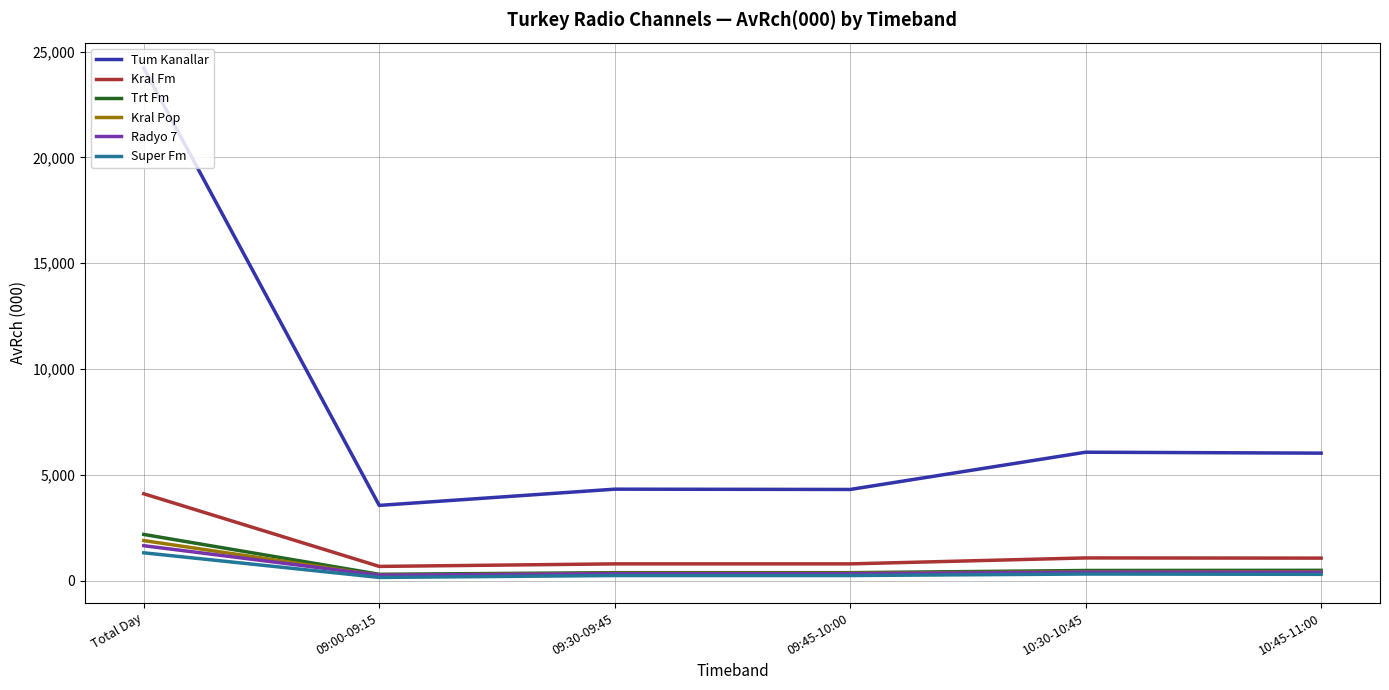

Is it true that Kral Pop equals 346 at 09:30-09:45?

True